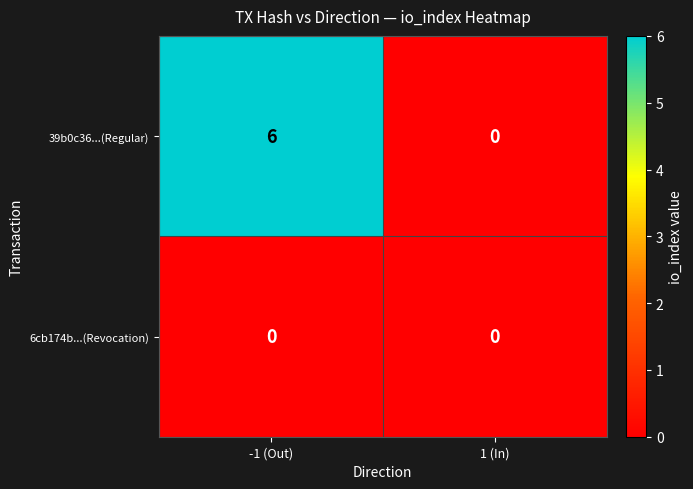

What is the spread (max minus min) of values at -1 (Out)?

6